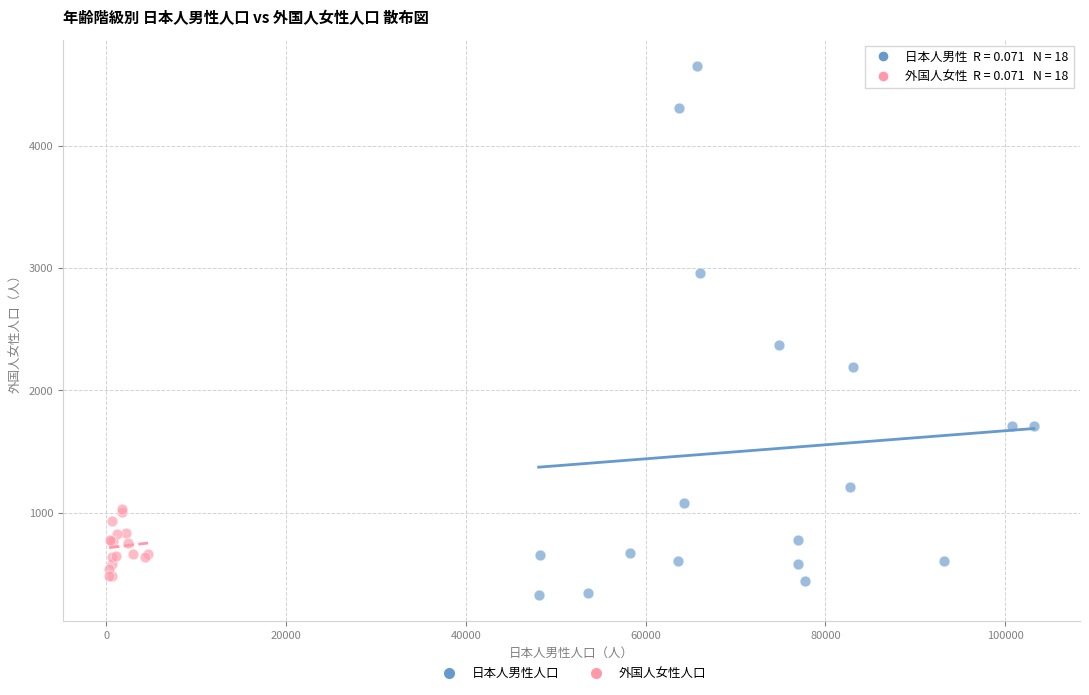

Which series reaches the minimum Y coordinate?

日本人男性人口